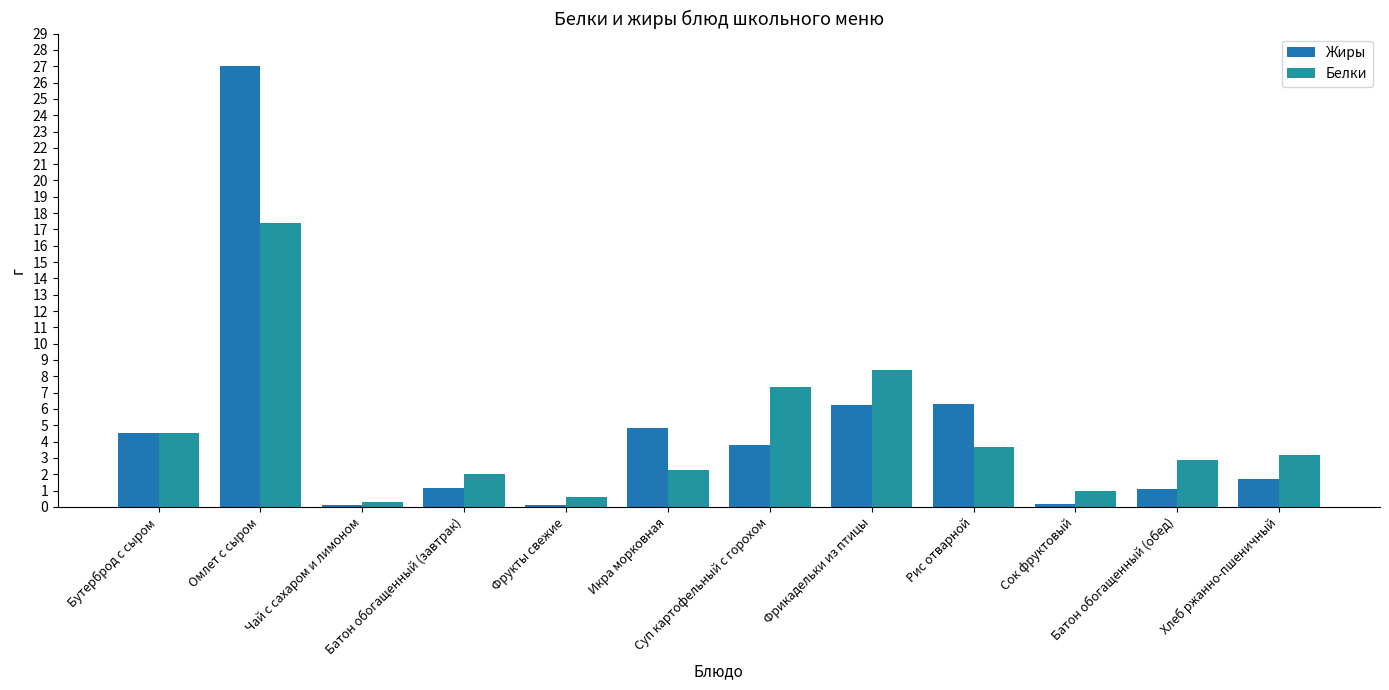

What is the spread (max minus min) of values at Сок фруктовый?

0.8